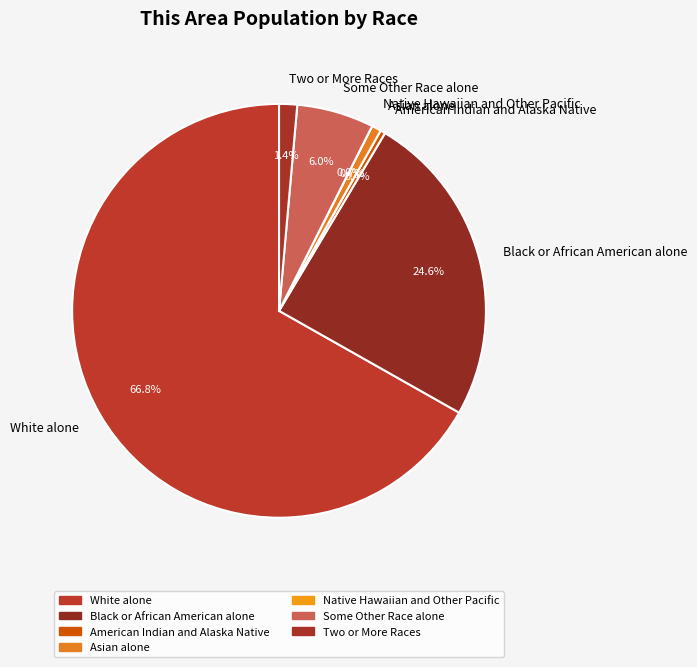

The Two or More Races slice represents 8% of the pie. True or false?

False